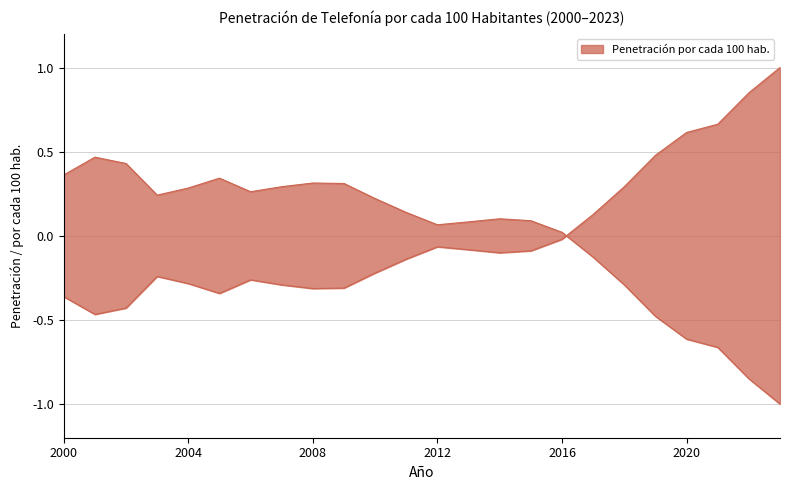

How many interior local peaks (higher than both neighbors) does the data have?

4